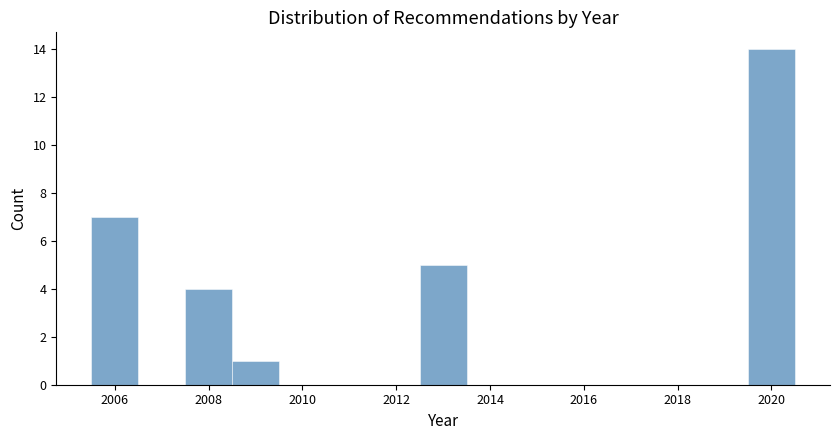

What is the height of the bar covering 2012.5 to 2013.5 on the x-axis? Neither the bar edges nor the heights are printed on the chart, so give them approximately, as read against the axes.

5